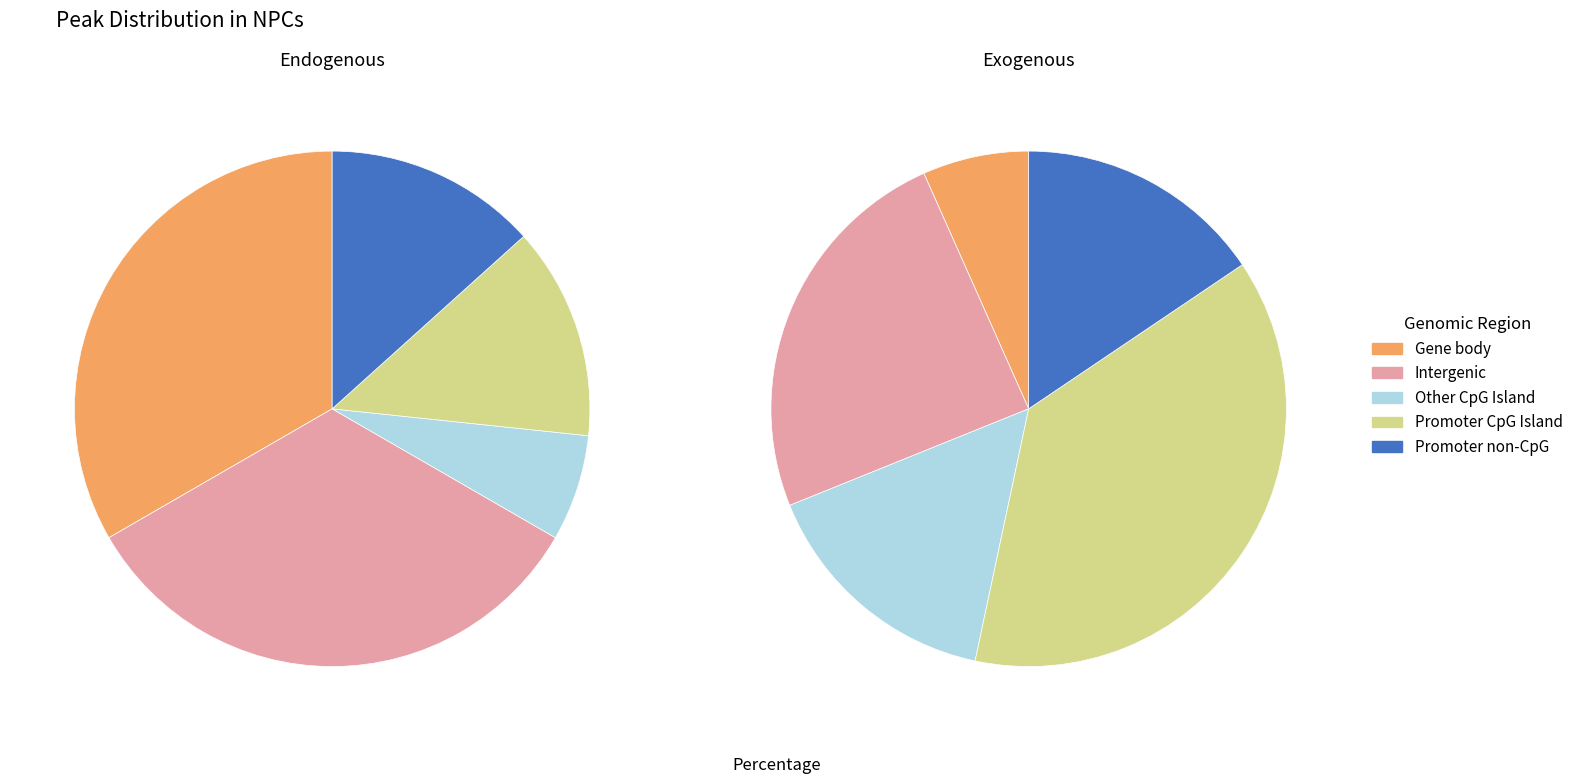

Is it true that 4 is 18% of the pie?

False